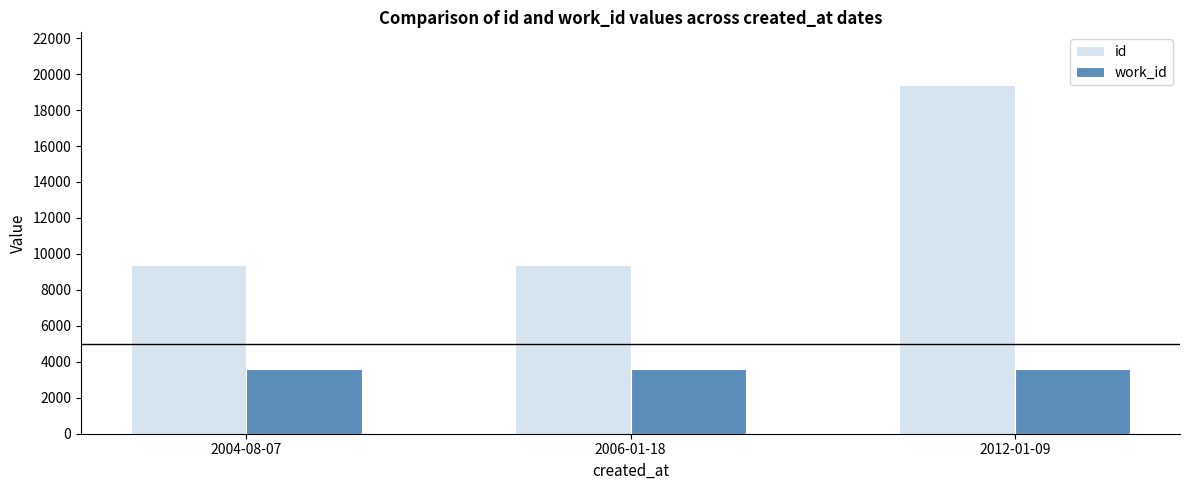

Rank the series by their maximum value, from lowest to highest.

work_id, id